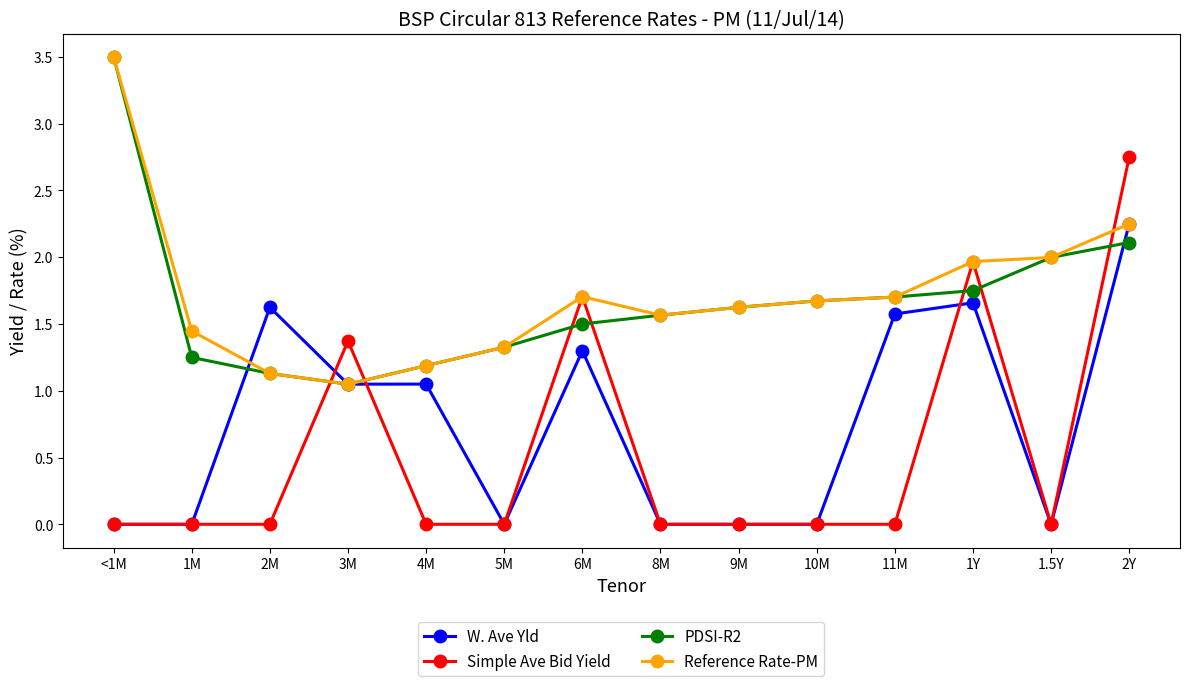

Which series has the largest range (max minus min)?

Simple Ave Bid Yield